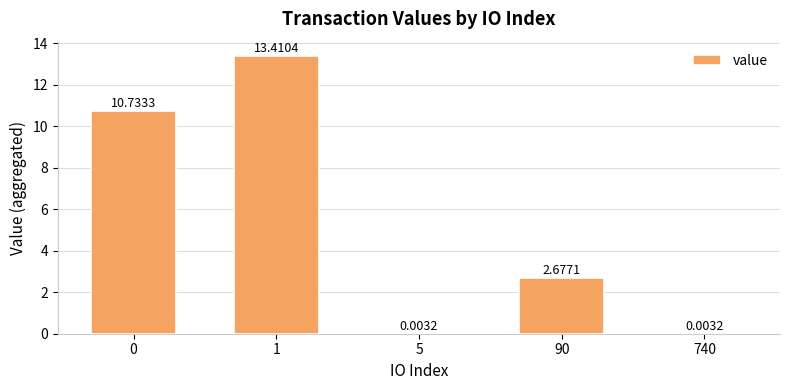

What is the sum of all values?

26.8